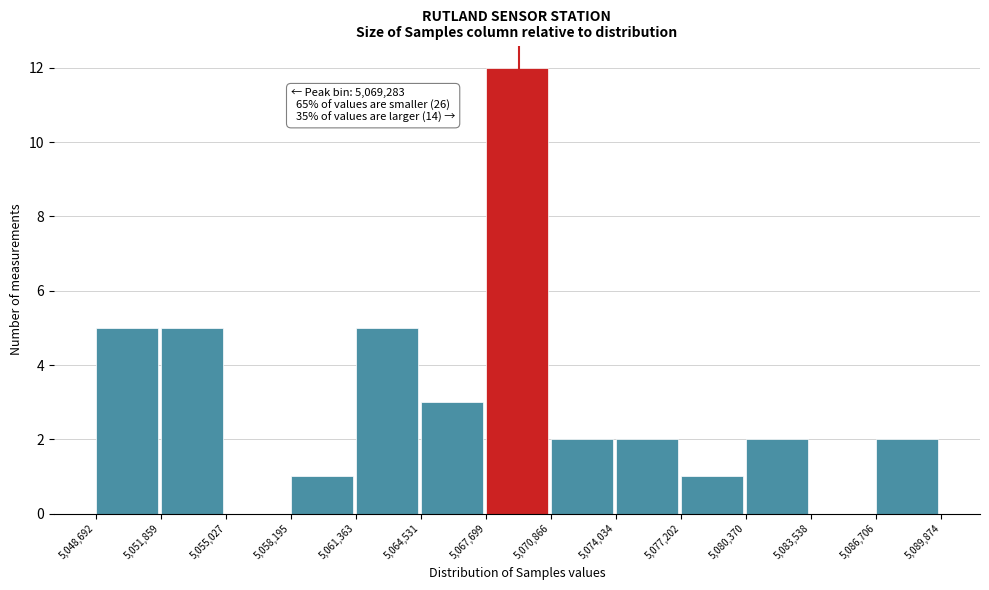

Which range on the x-axis has the tallest bar?

5,067,699 to 5,070,866